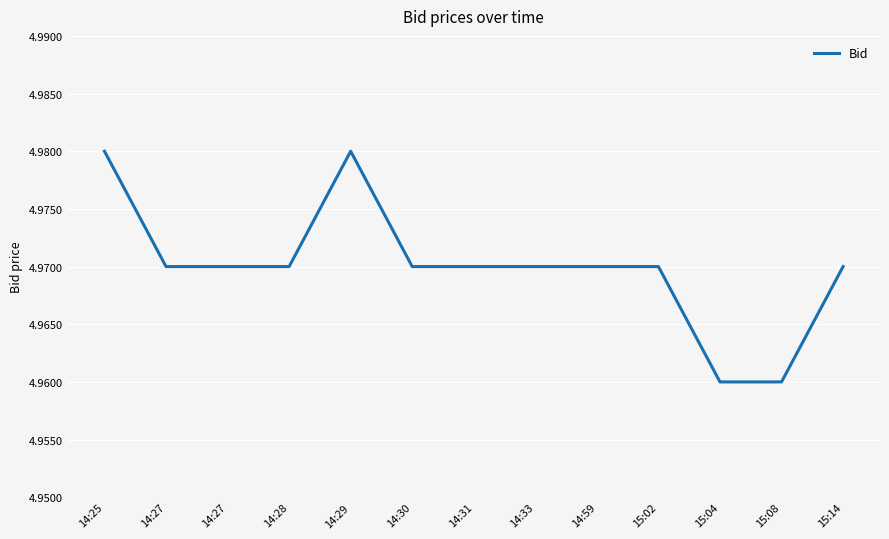

Does the chart display data point markers on the line(s)?

No